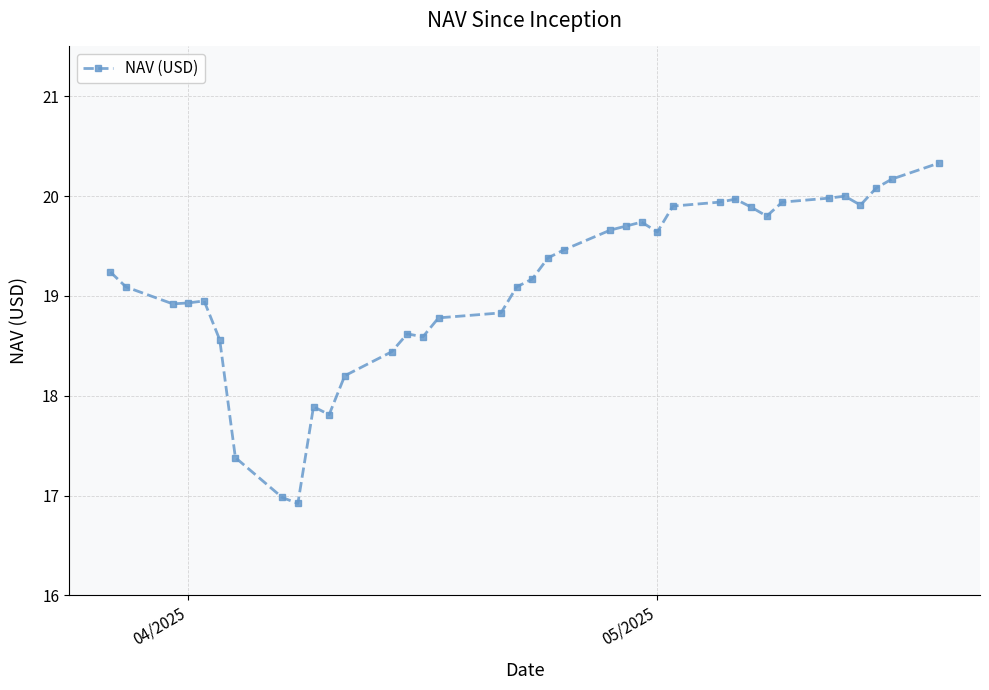

What is the value of the 3rd point from the left?

18.9